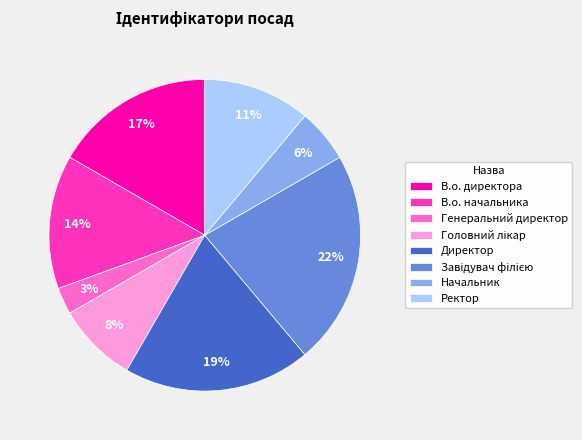

What is the ratio of the value at В.о. начальника to the value at В.о. директора?

0.8